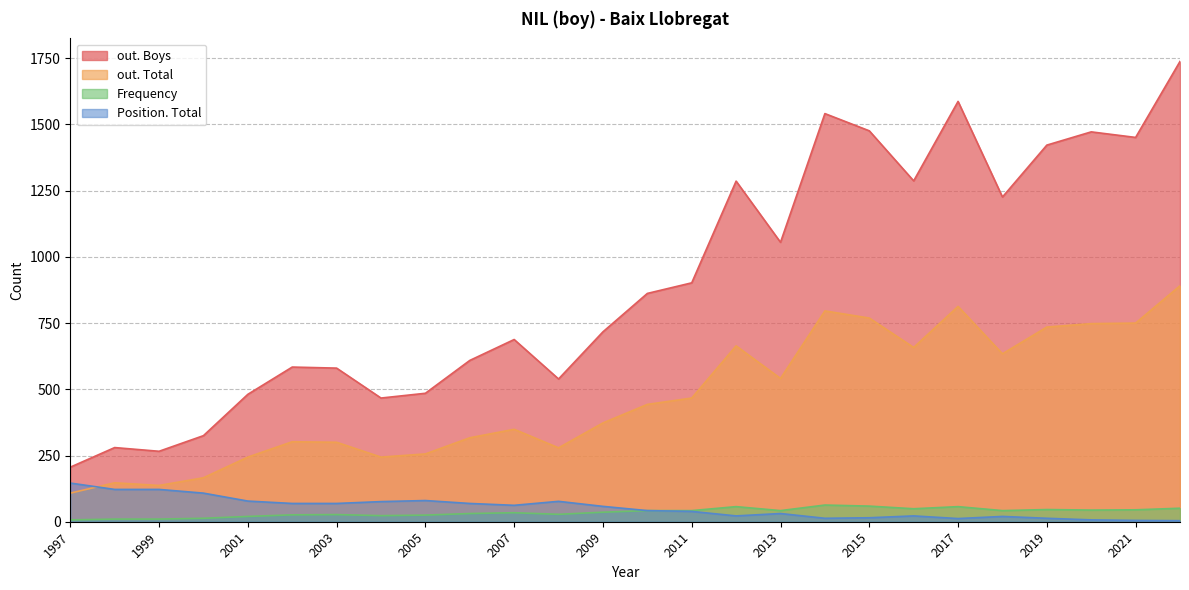

What is the average value of the out. Total series?

467